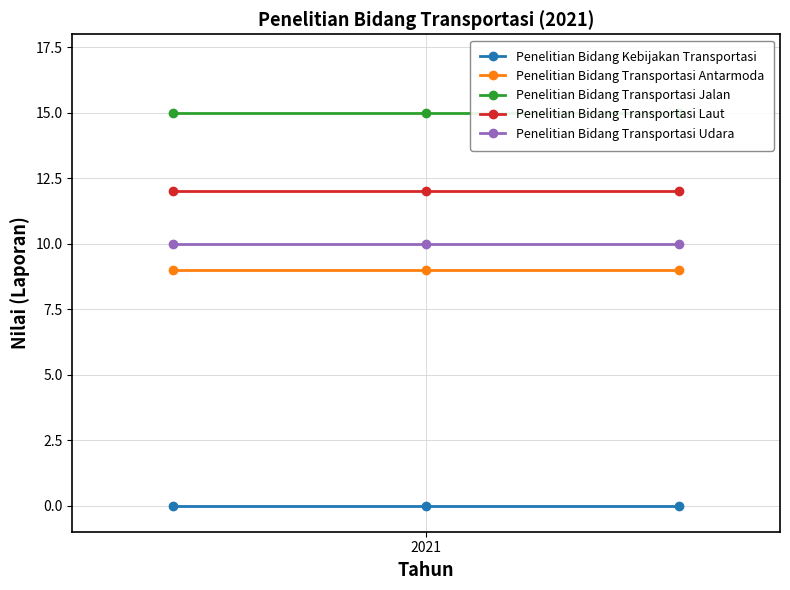

What is the greatest value displayed?

15